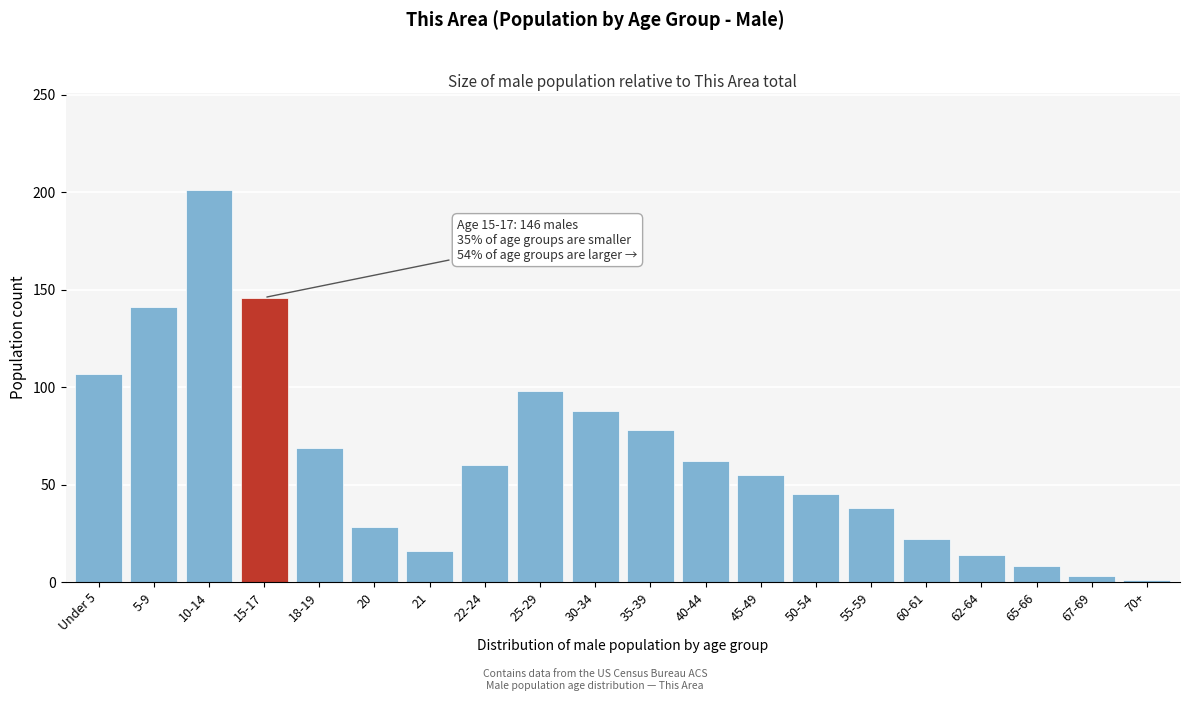

Reading right to left, what are all the values shown in this chart?

70+=1	67-69=3	65-66=8	62-64=14	60-61=22	55-59=38	50-54=45	45-49=55	40-44=62	35-39=78	30-34=88	25-29=98	22-24=60	21=16	20=28	18-19=69	15-17=146	10-14=201	5-9=141	Under 5=107